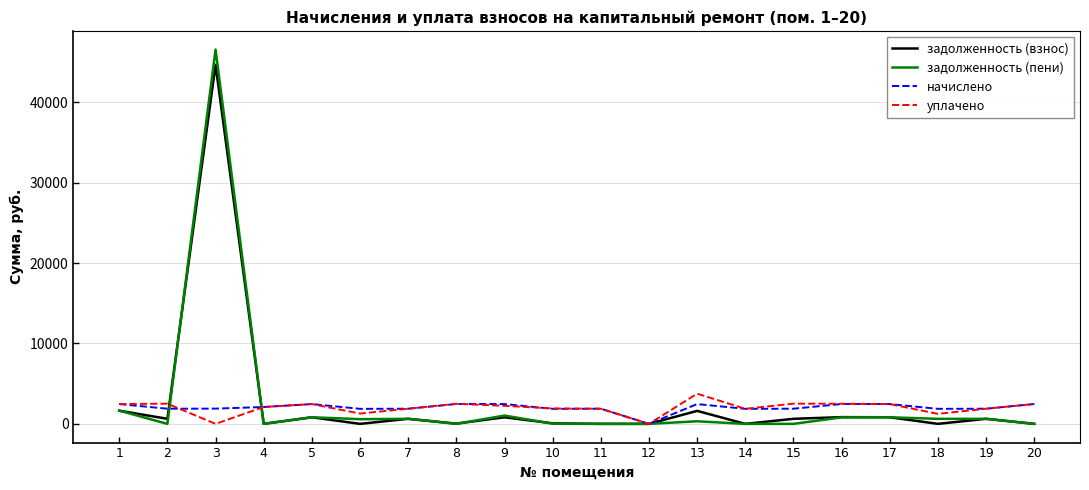

Is the value of задолженность (пени) at 13 greater than the value of уплачено at 20?

No